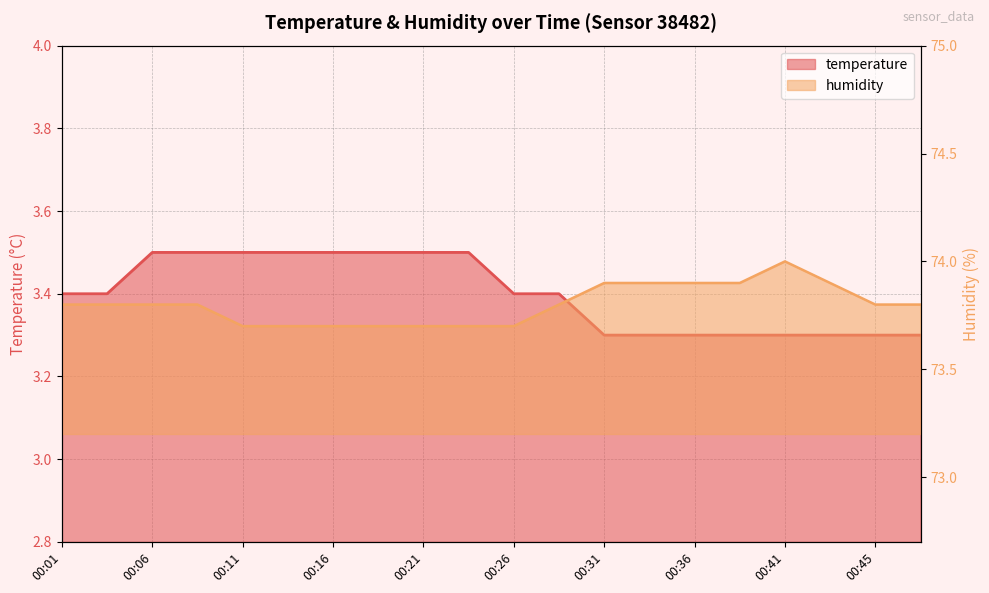

True or false: temperature and humidity cross at least once.

False